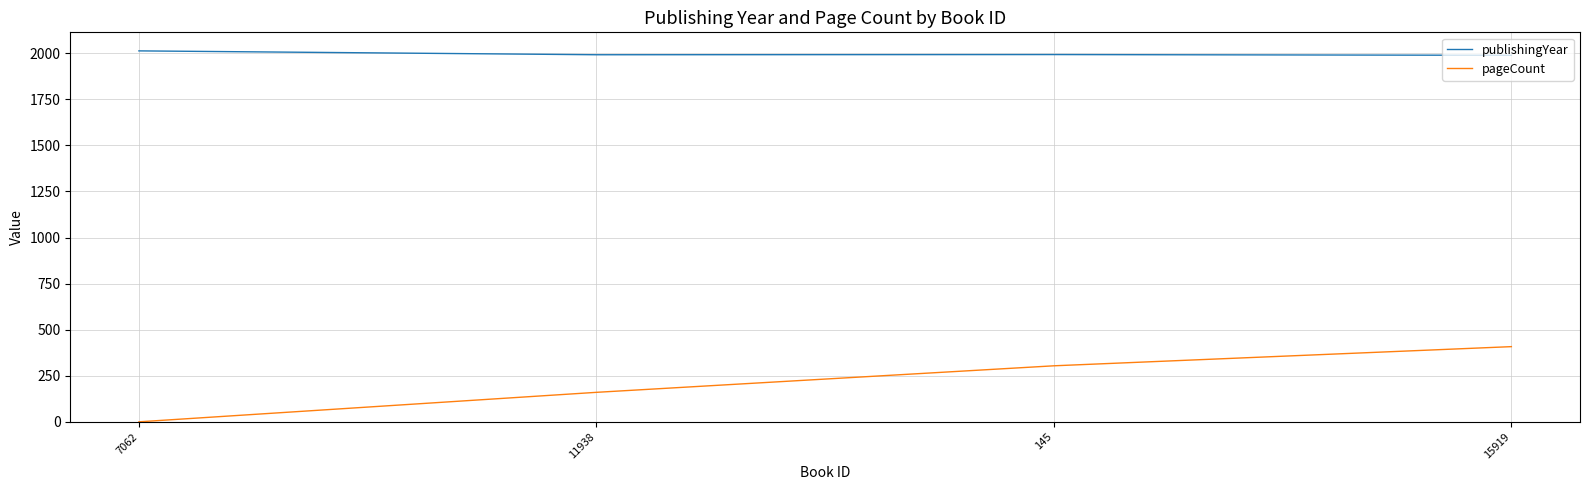

What is the difference between the highest and lowest values at 7062?

2013